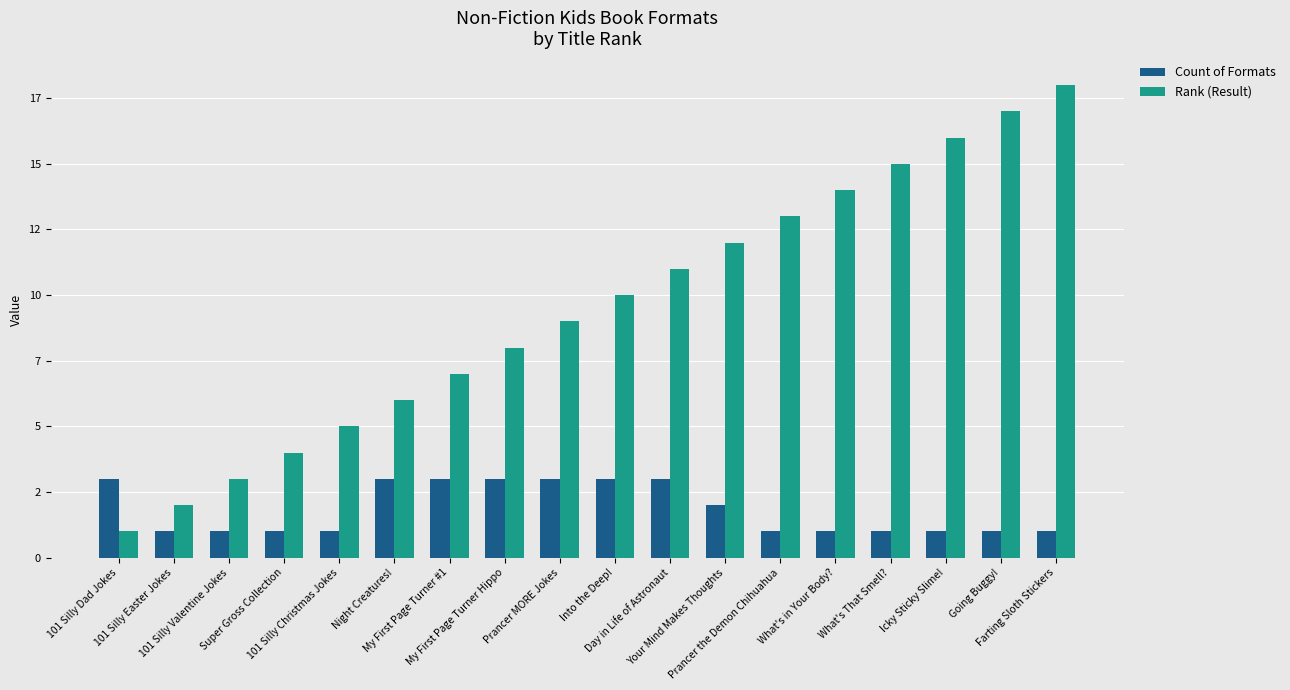

What is the sum of the Rank (Result) values at Going Buggy! and Into the Deep!?

27